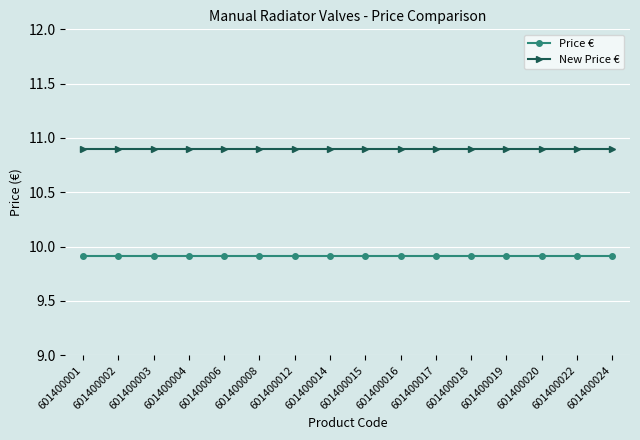

The value of New Price € at 601400019 is 10.9. True or false?

True